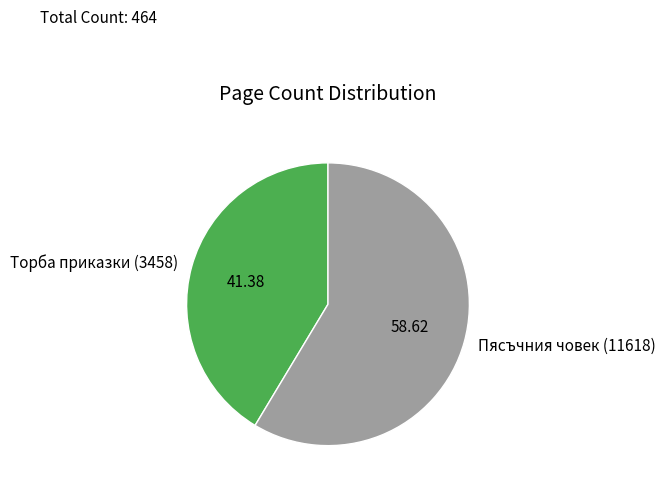

Is Торба приказки (3458) the majority of the pie?

No